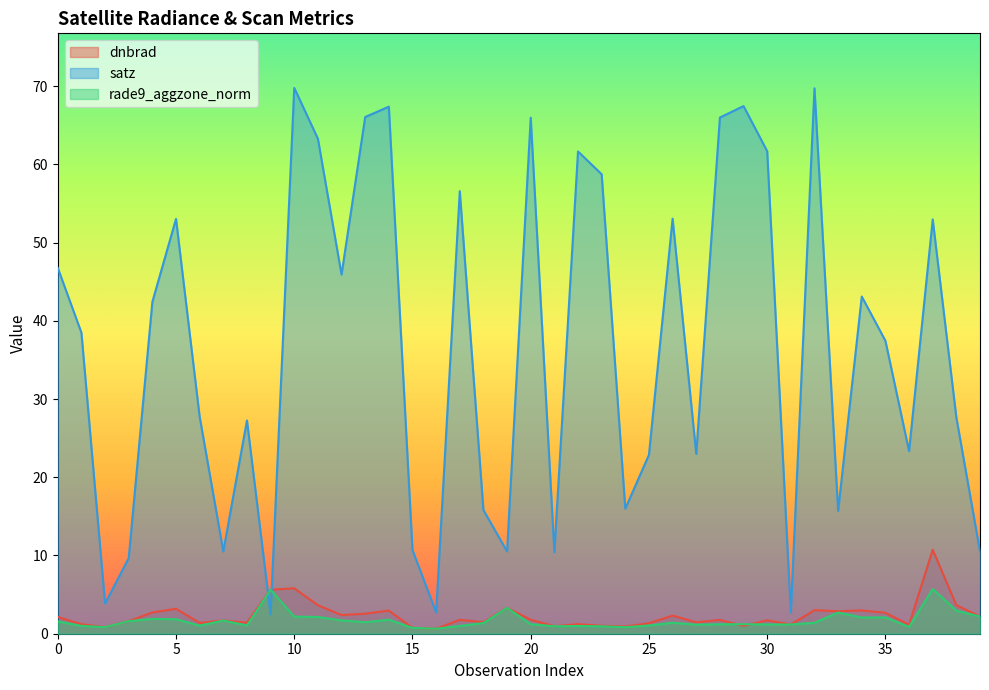

Does the chart display data point markers on the line(s)?

No